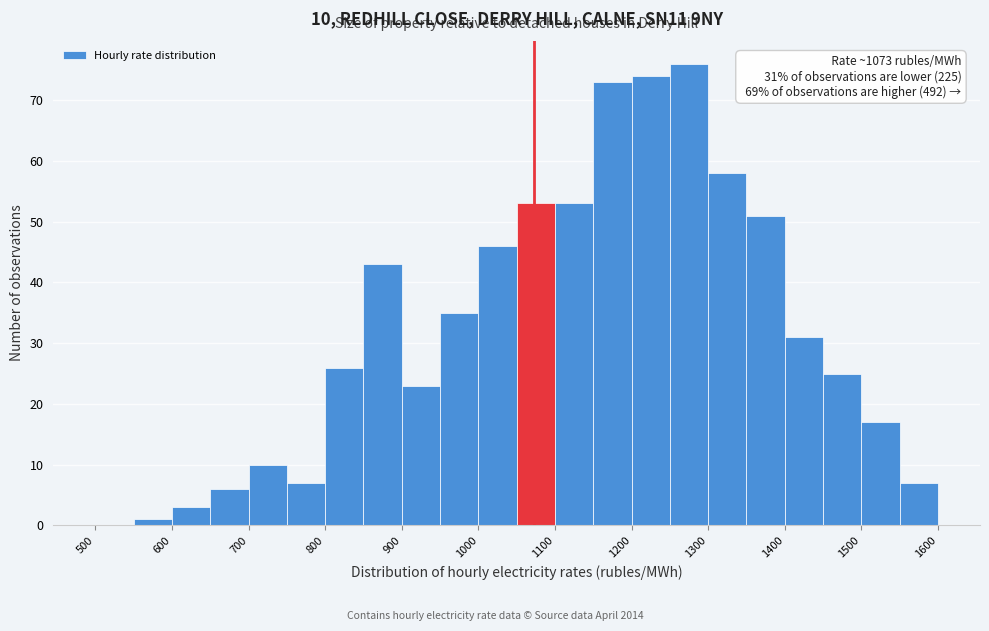

Over which range of the x-axis is the bar tallest?

1250 to 1300